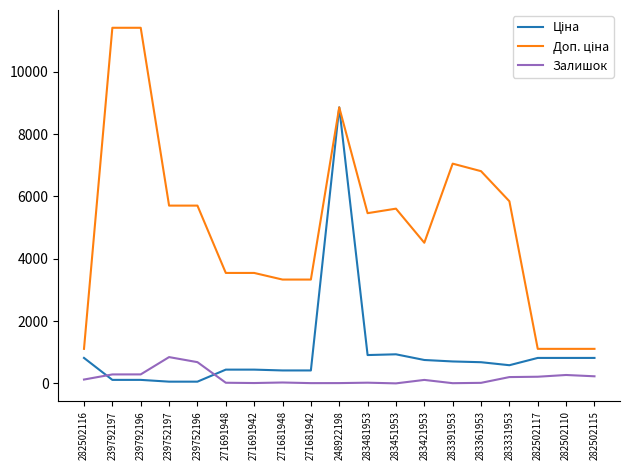

What is the approximate value of Залишок at 282502115?

229.0